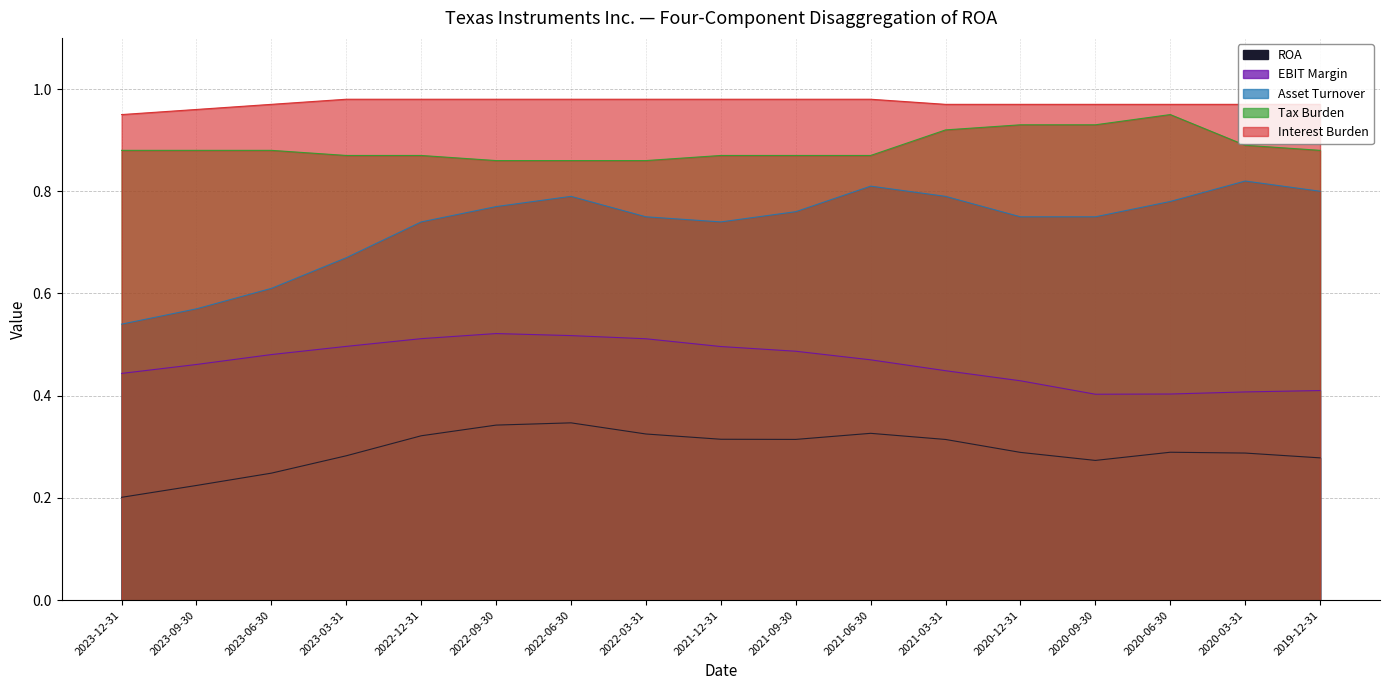

What is the spread (max minus min) of values at 2021-12-31?

0.7